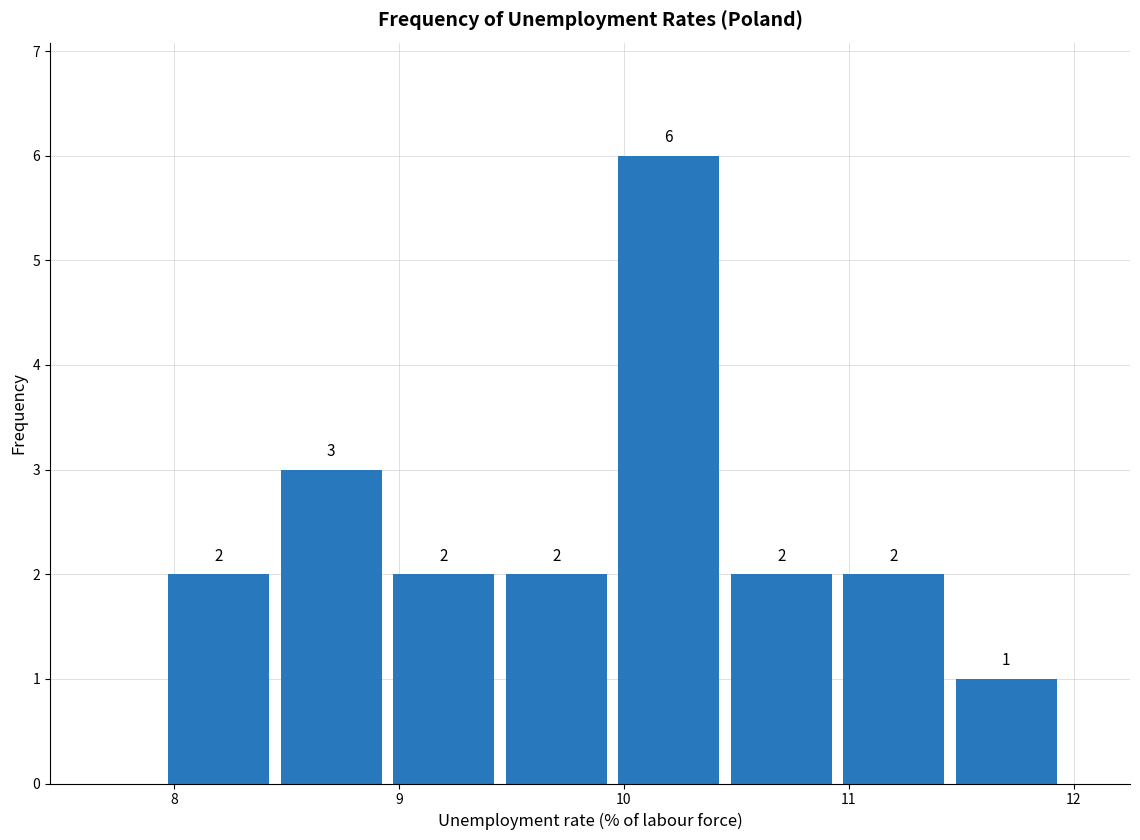

Reading left to right, transcribe this chart: for each bar, give the range it covers on the x-axis and its height. The bar edges are not printed on the chart, so give them approximately, as read against the axis.

7.95 to 8.45: 2
8.45 to 8.95: 3
8.95 to 9.45: 2
9.45 to 9.95: 2
9.95 to 10.45: 6
10.45 to 10.95: 2
10.95 to 11.45: 2
11.45 to 11.95: 1